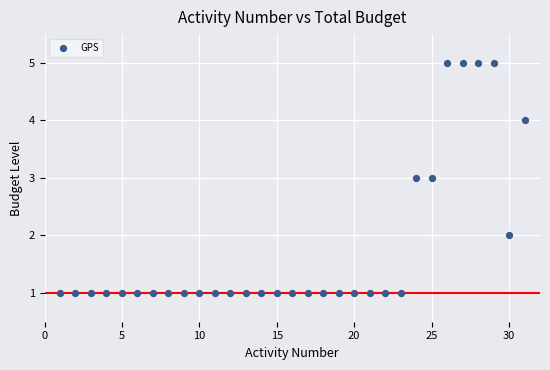

What is the range of Y values (max minus min)?

4